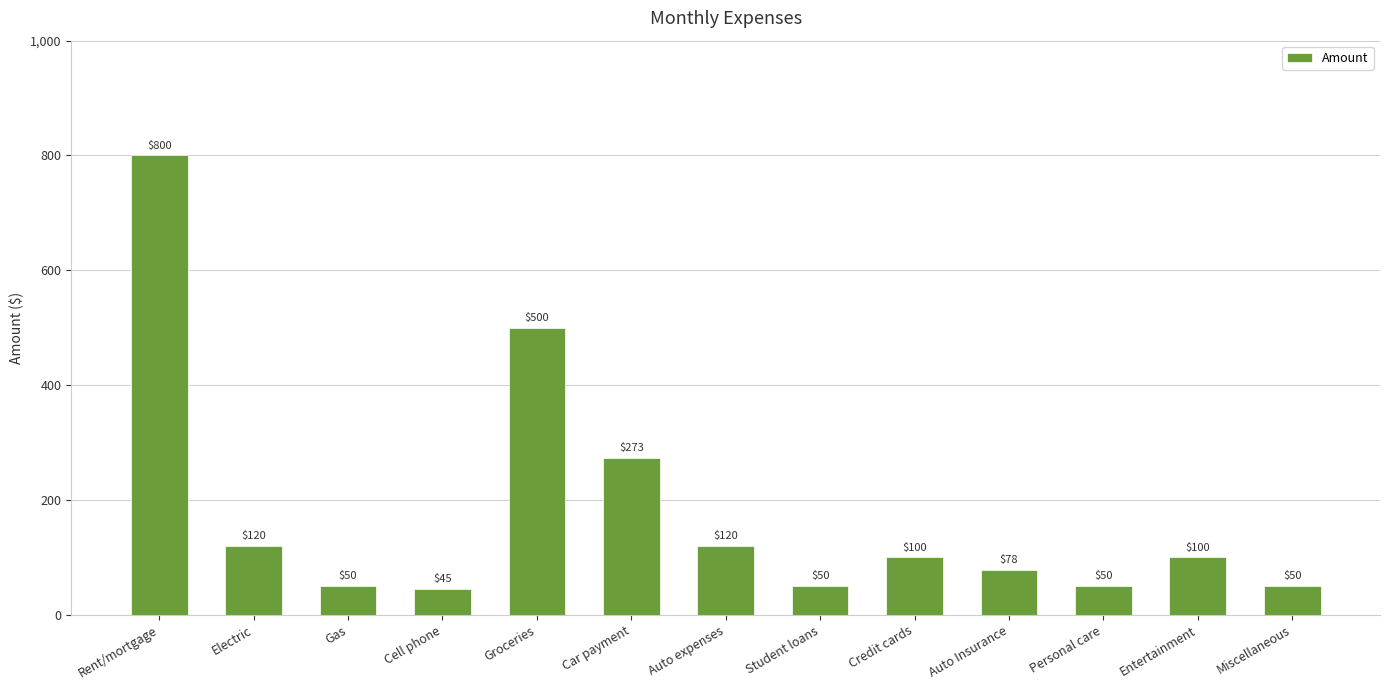

What position from the left is Auto Insurance?

10